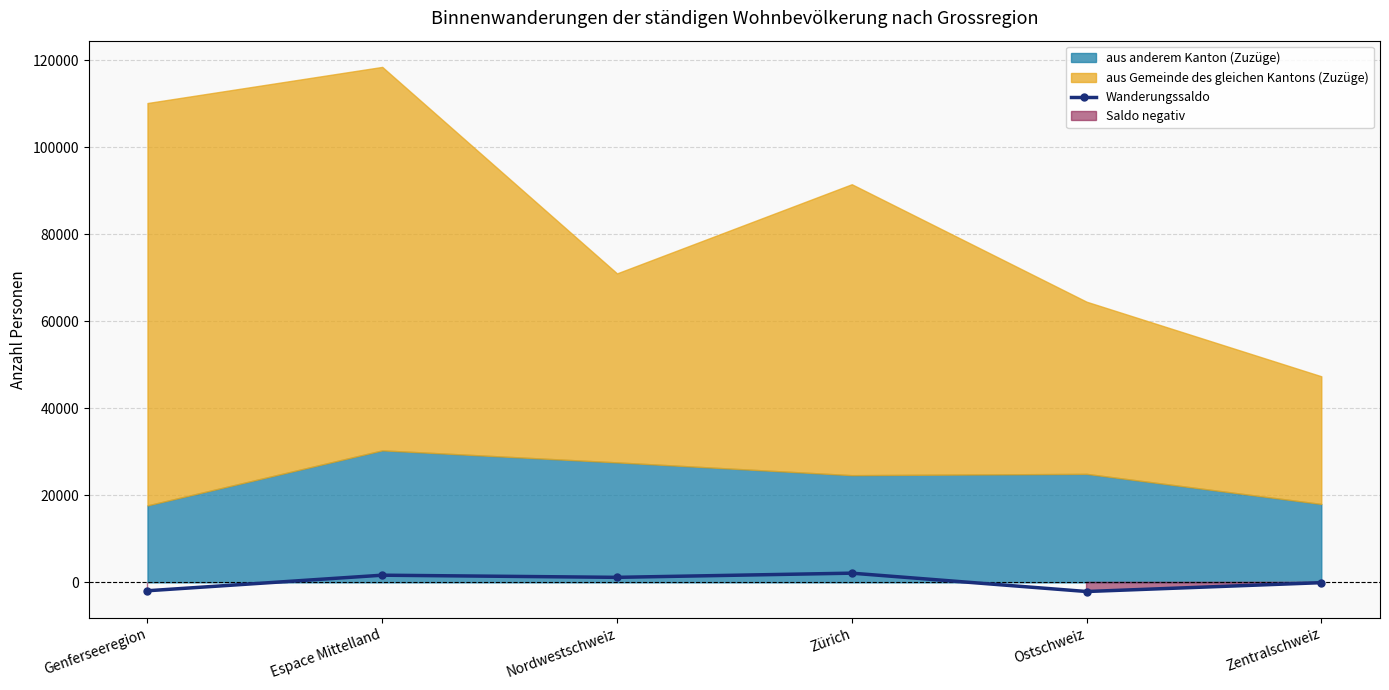

Where does the data first go above 1152?

Espace Mittelland